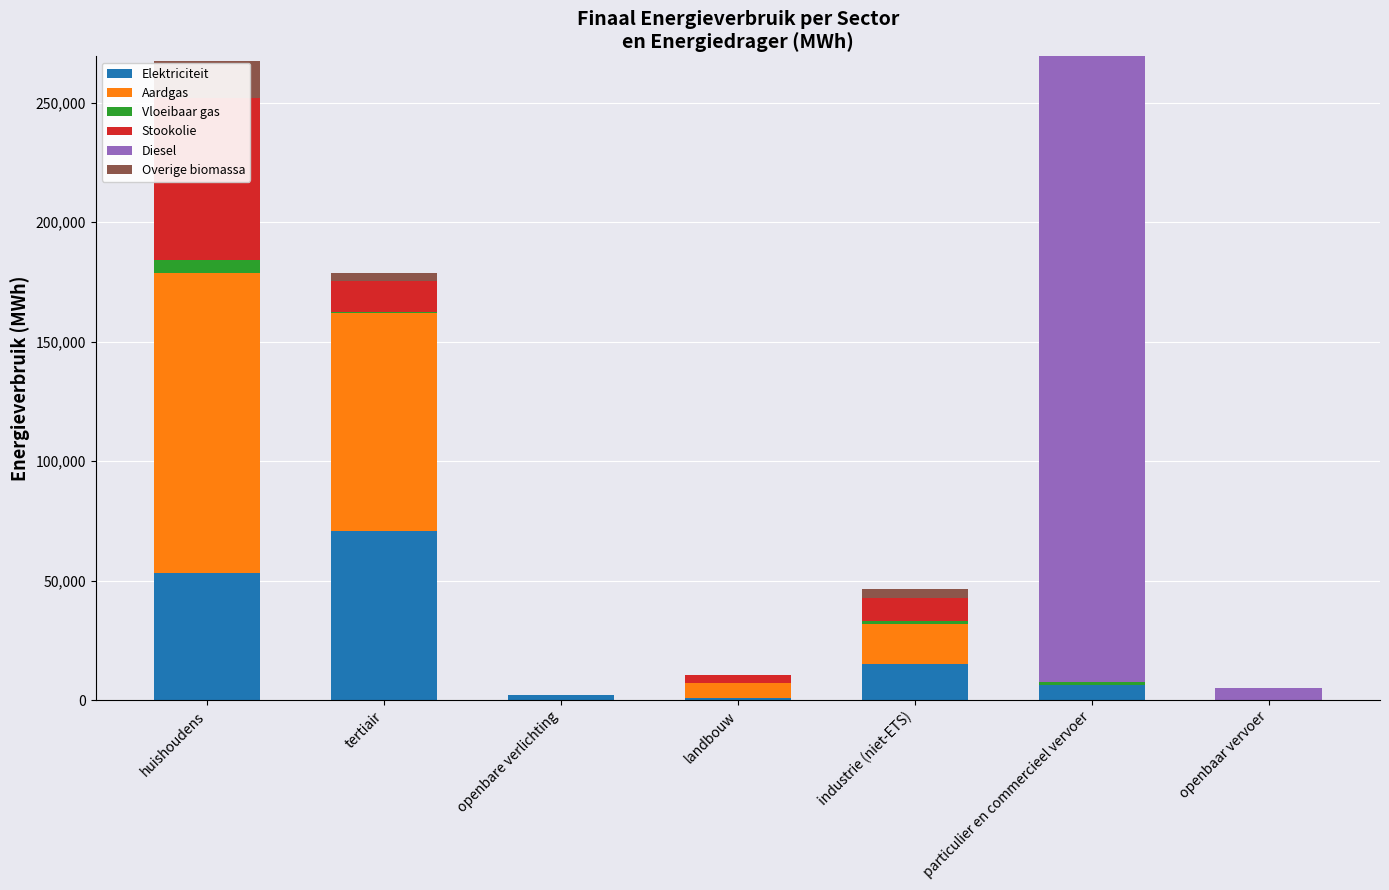

What is the label of the 7th bar from the left?

openbaar vervoer